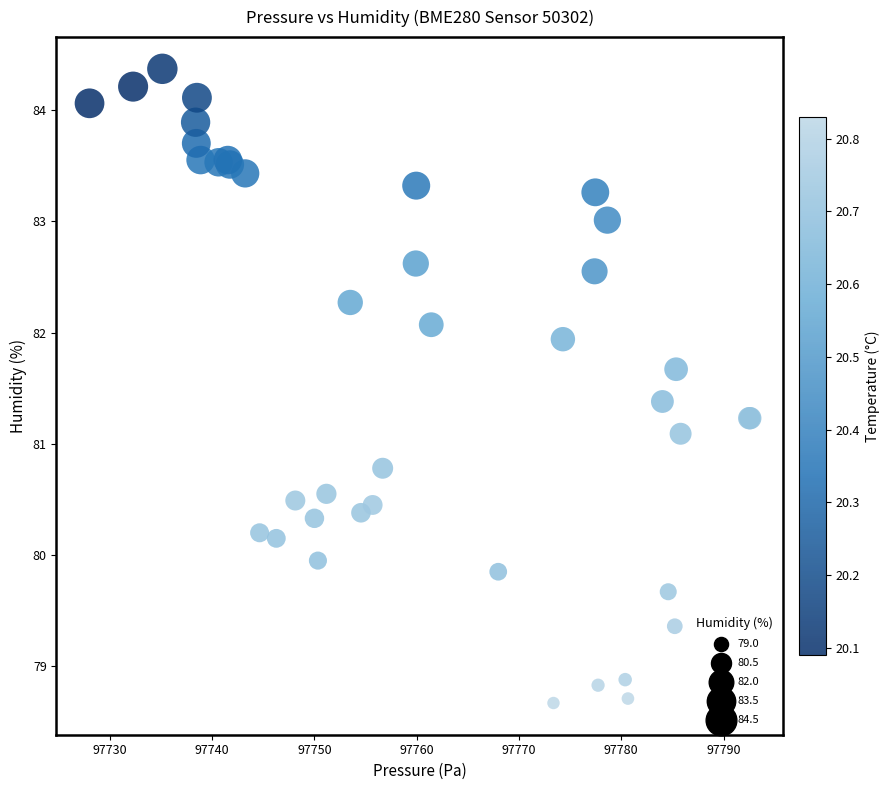

What Y value in the scatter plot is closest to 81?

81.1